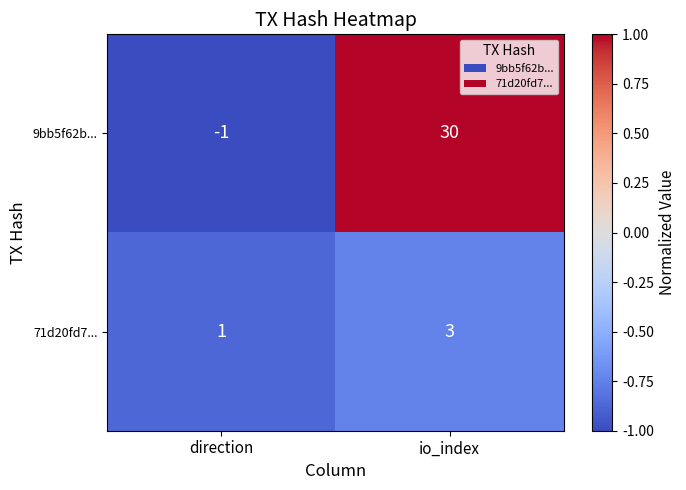

Which series changed the most between direction and io_index?

9bb5f62b...